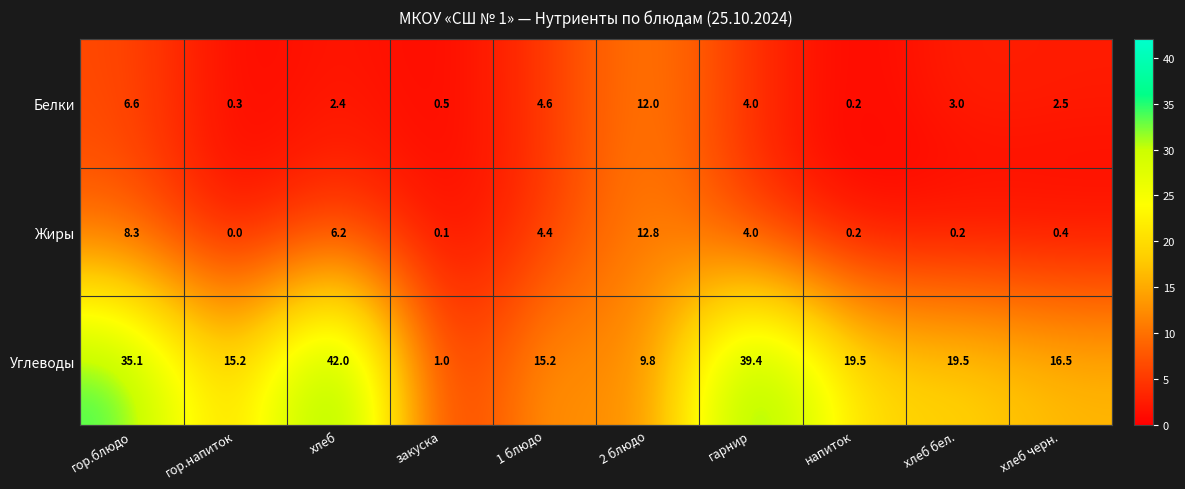

Reading left to right, transcribe all the data shown in this chart.

Белки: 6.6	0.3	2.4	0.5	4.6	12.0	4.0	0.2	3.0	2.5
Жиры: 8.3	0.0	6.2	0.1	4.4	12.8	4.0	0.2	0.2	0.4
Углеводы: 35.1	15.2	42.0	1.0	15.2	9.8	39.4	19.5	19.5	16.5